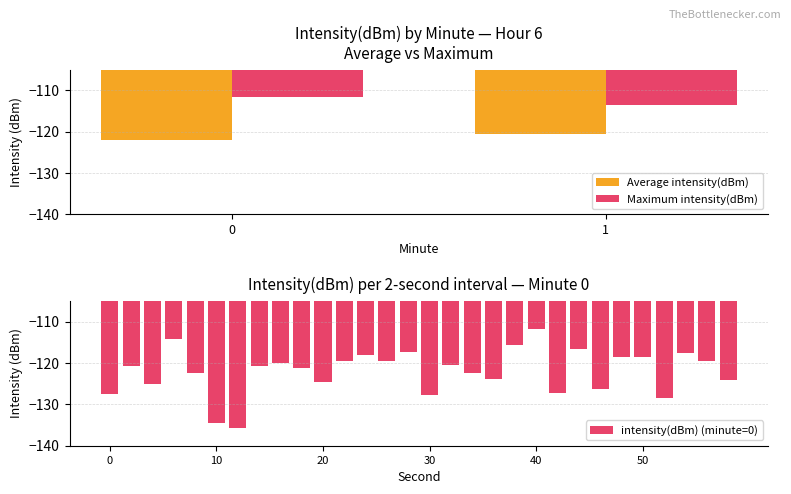

What value does the Maximum utilization series have at 34?

-122.3